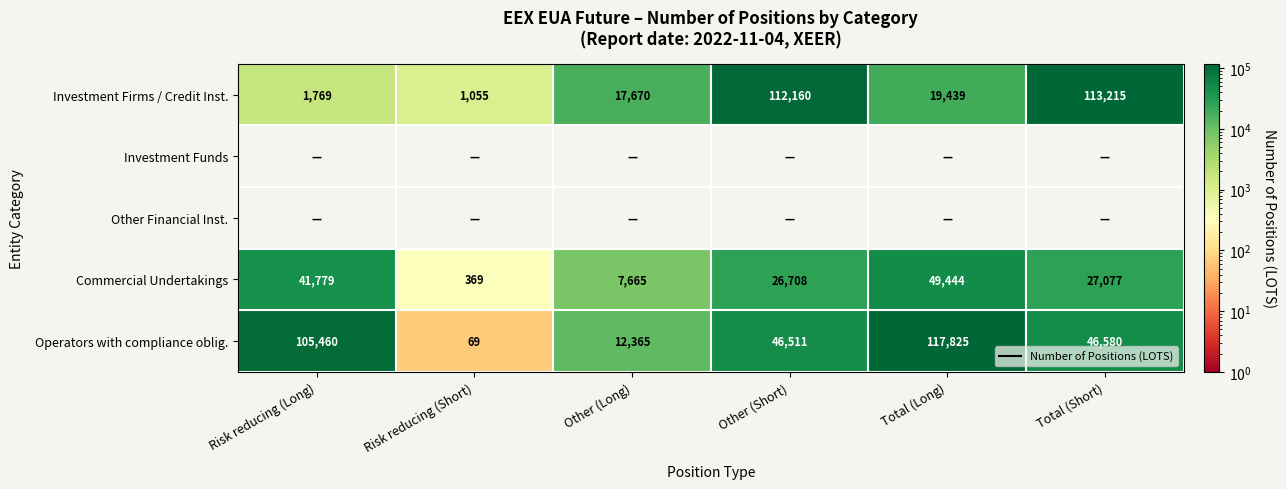

The value of Commercial Undertakings at Risk reducing (Short) is 369. True or false?

True